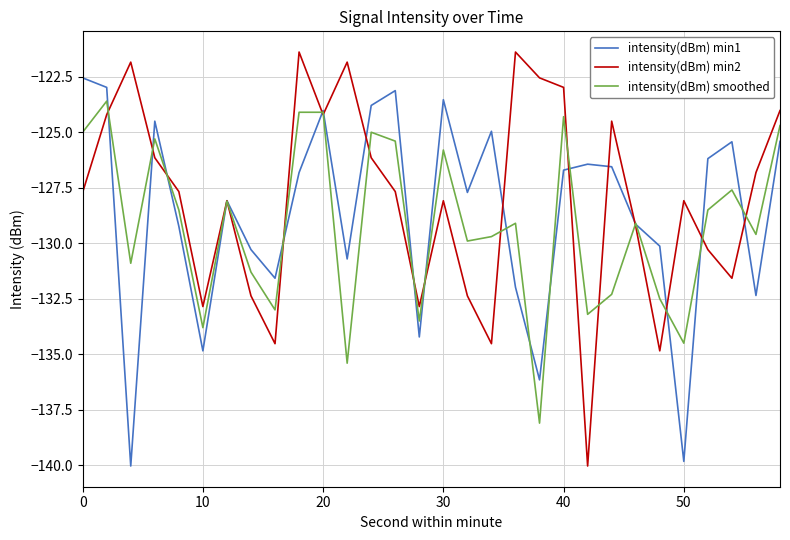

What is the maximum value for intensity(dBm) min2?

-121.4